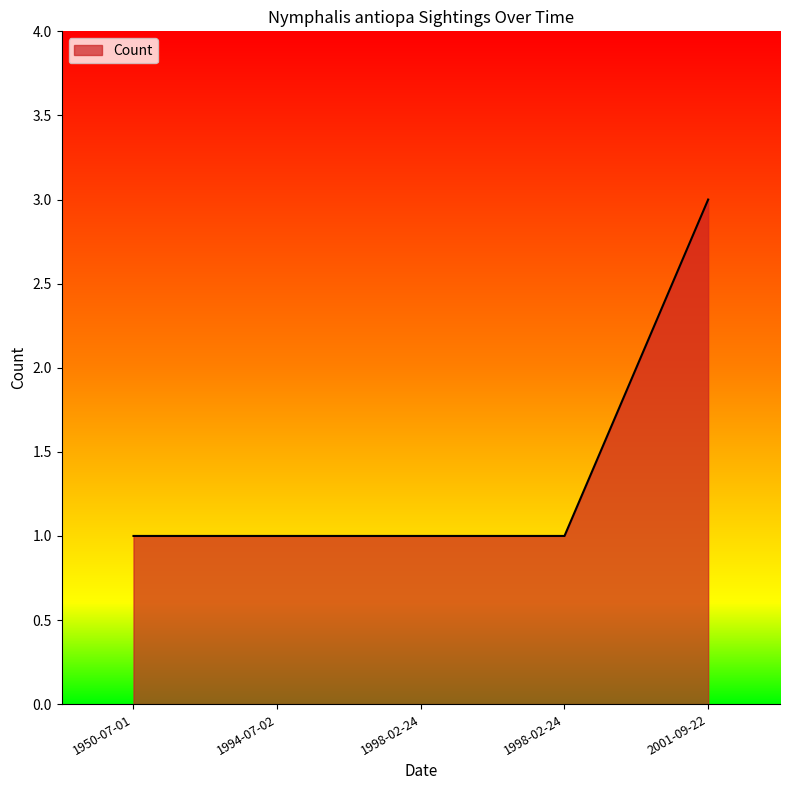

The chart shows a value of 0 at 1998-02-24. True or false?

False